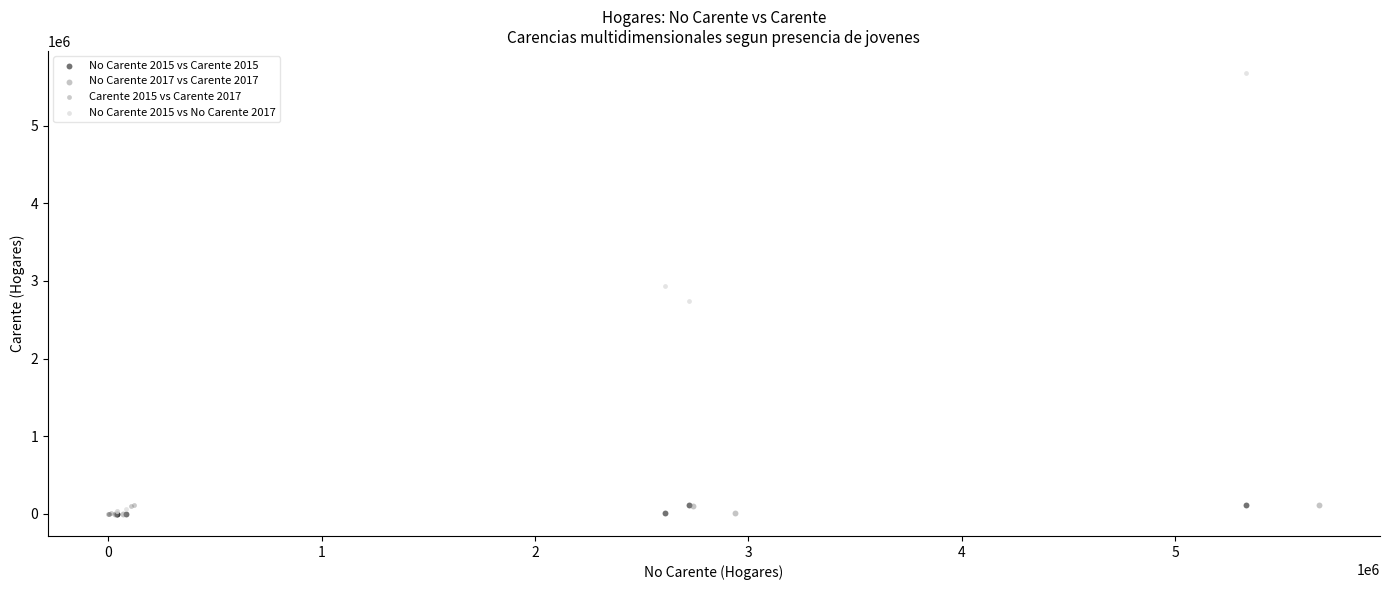

Which series has the widest spread of Y values?

No Carente 2015 vs No Carente 2017